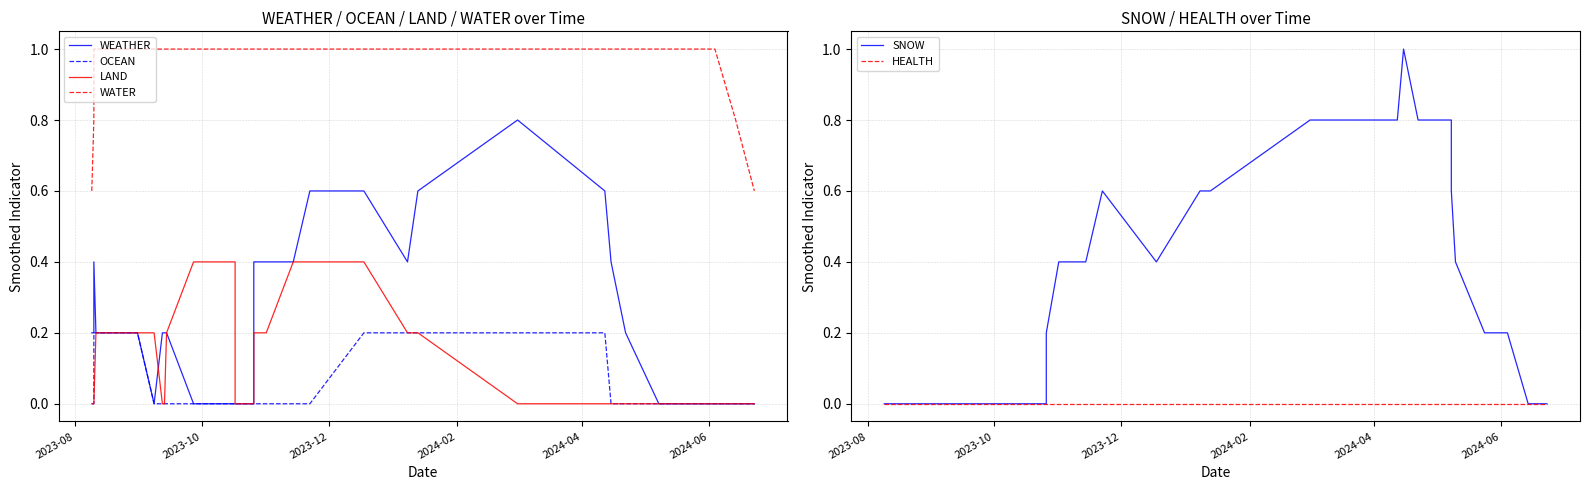

Is this an area chart (filled region under the line)?

No